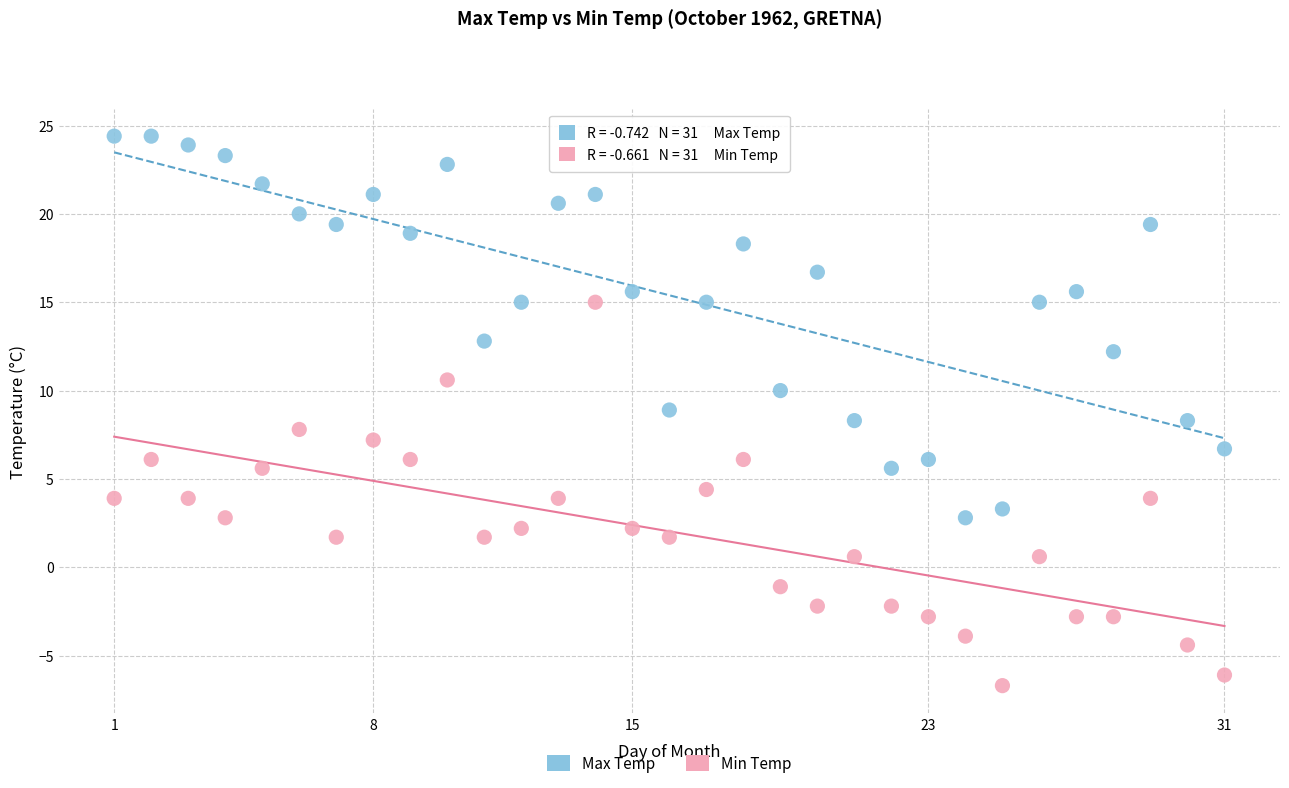

Across all data points, what is the range of Y values (max minus min)?

31.1